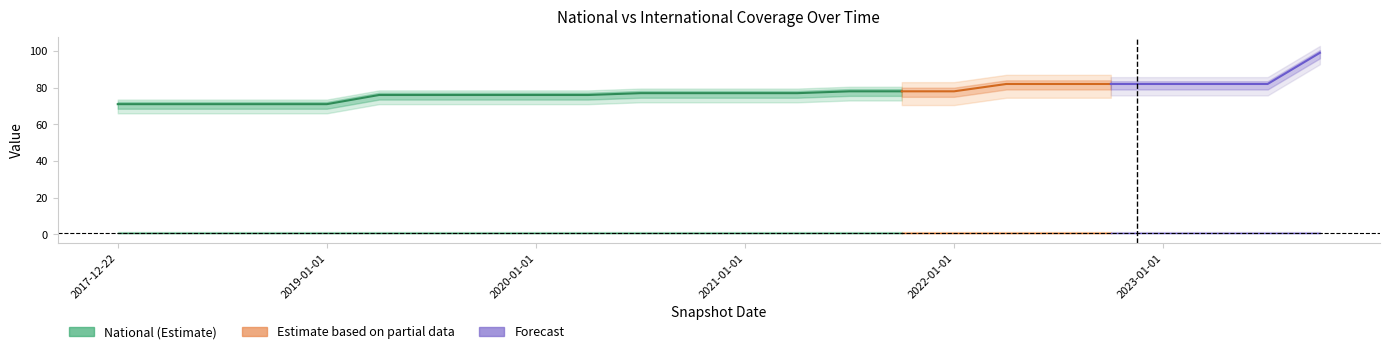

True or false: international and national intersect in this chart.

False